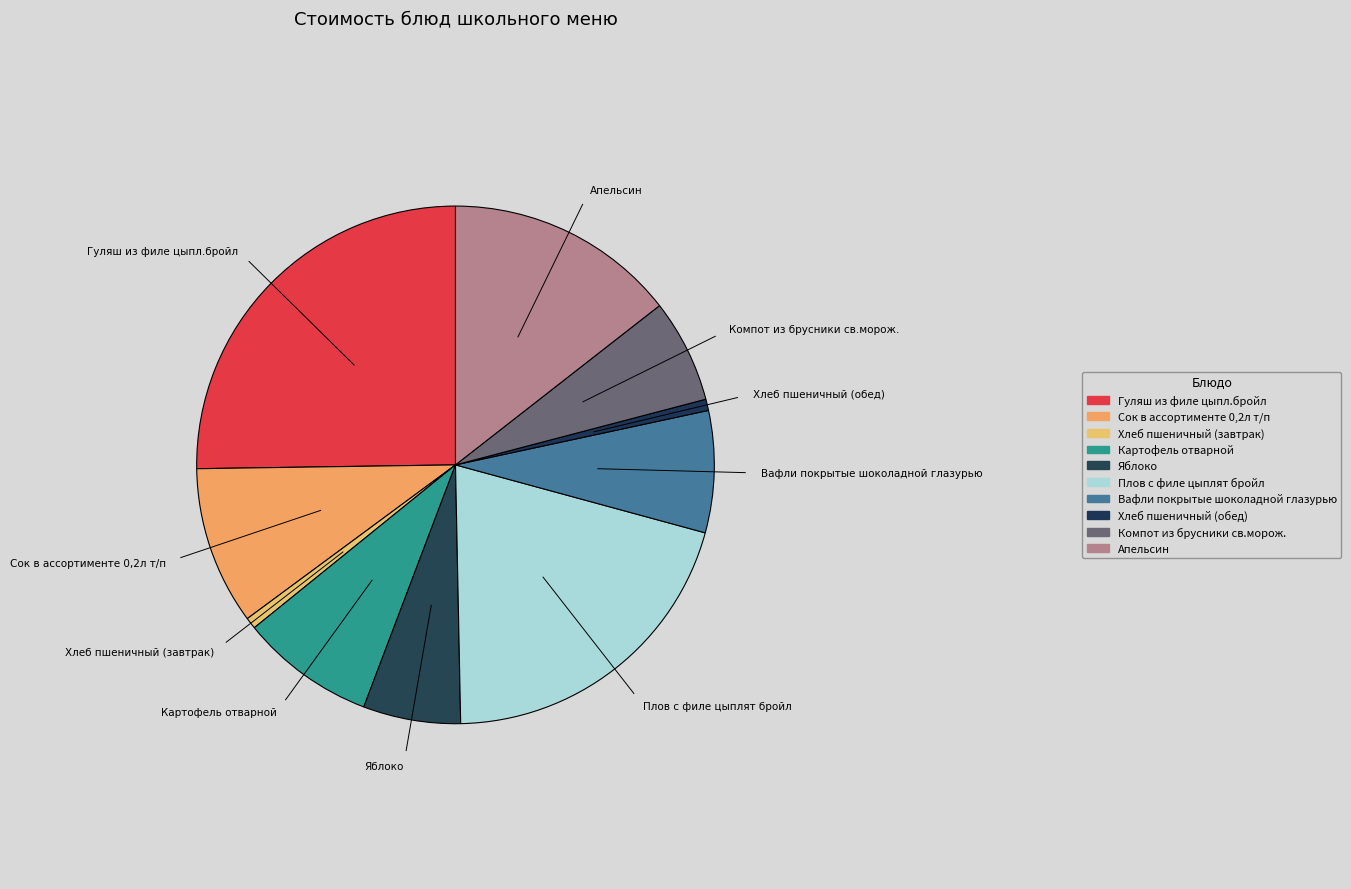

To the nearest percent, what is the difference between the Плов с филе цыплят бройл and Хлеб пшеничный (завтрак) slice percentages?

20%